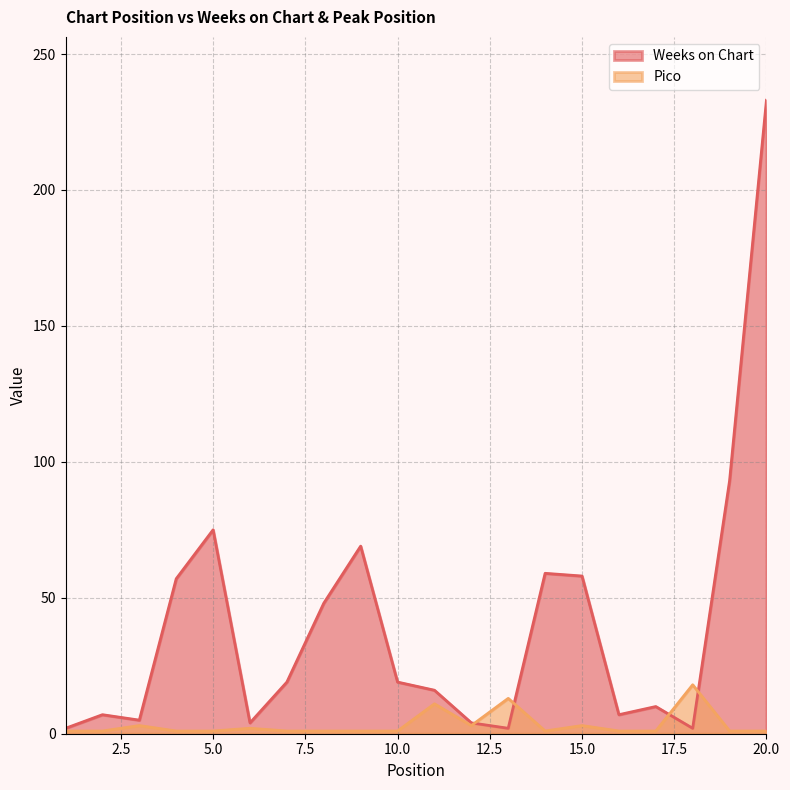

What is the difference between the highest and lowest values at 9?

68